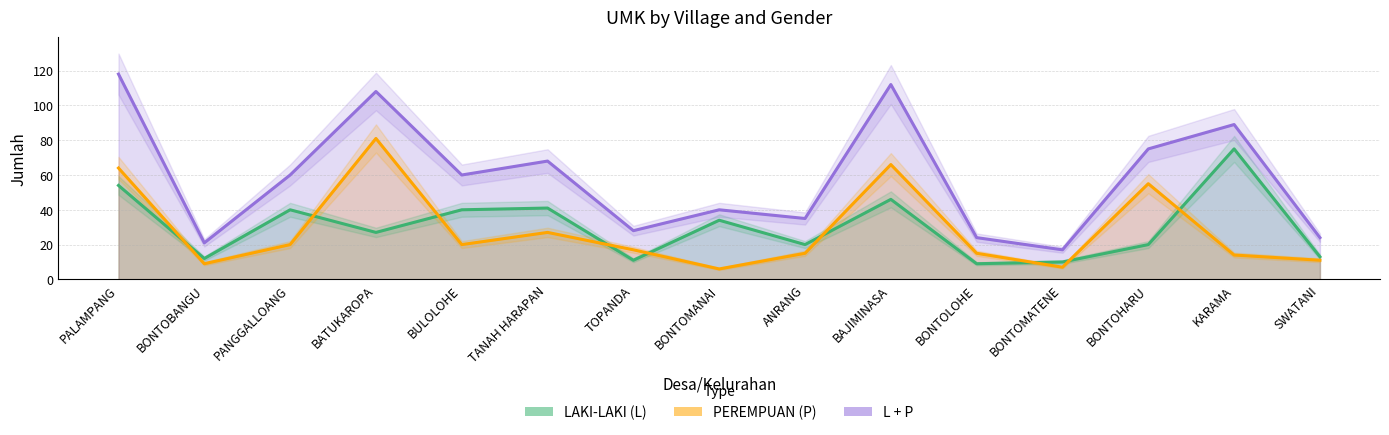

Which category has the lowest value in the L + P series?

BONTOMATENE